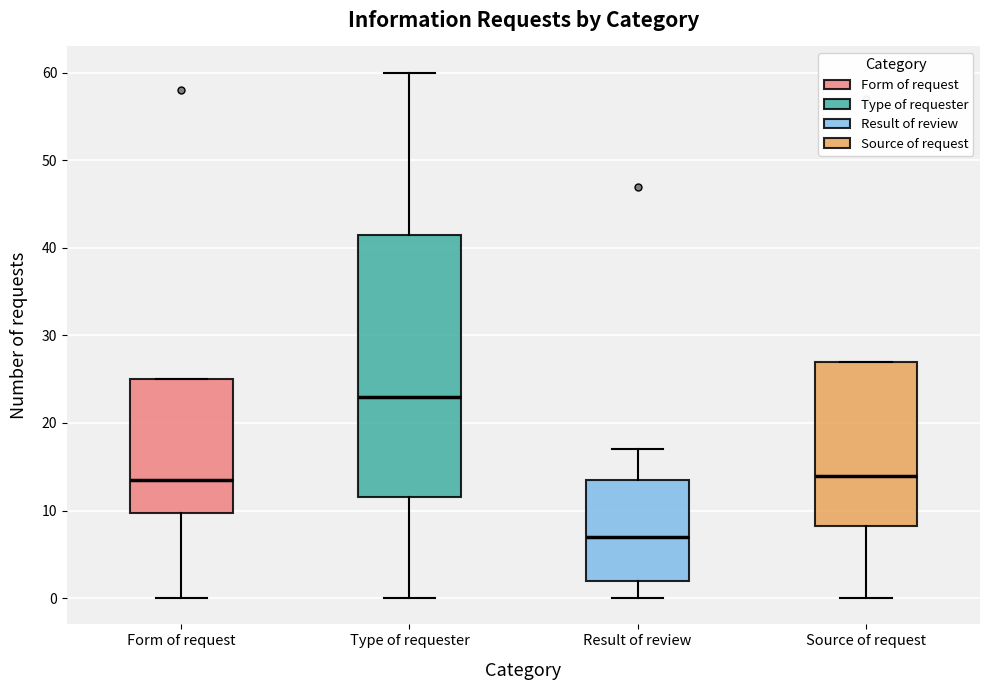

Where does the median line of the box for Type of requester sit on the y-axis? The values are not printed on the chart, so give them approximately, as read against the axis.

23